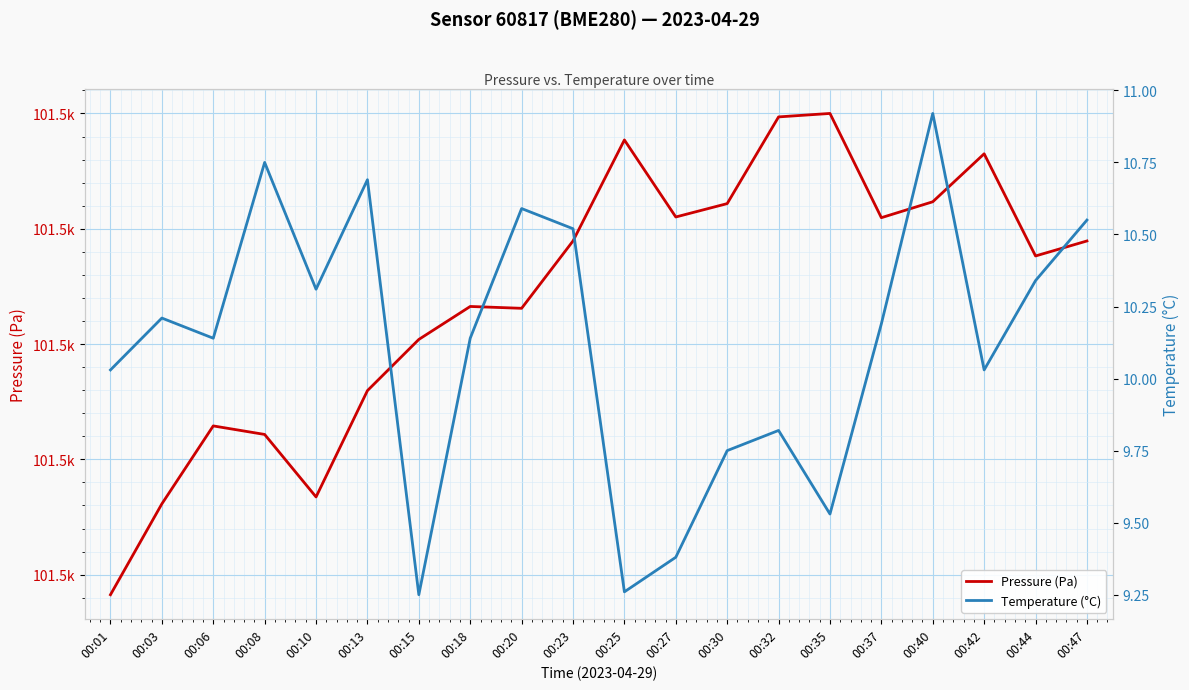

How many data points does each series have?

20